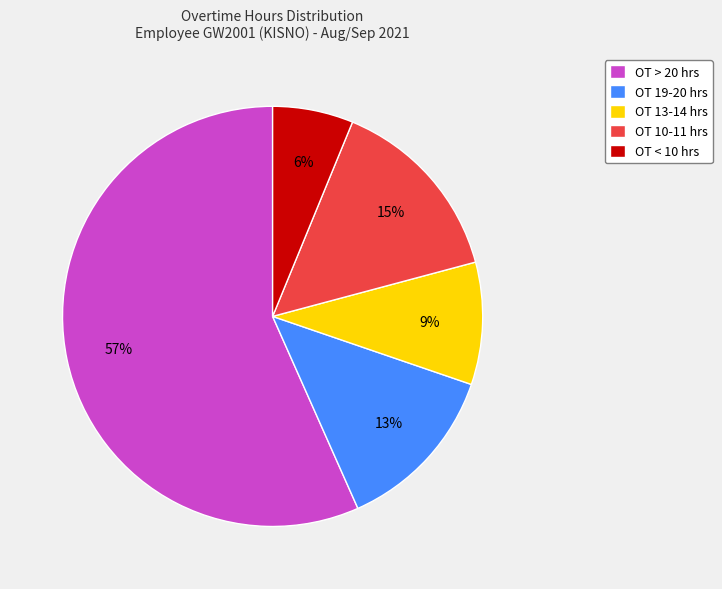

What is the smallest slice in the pie chart?

OT < 10 hrs